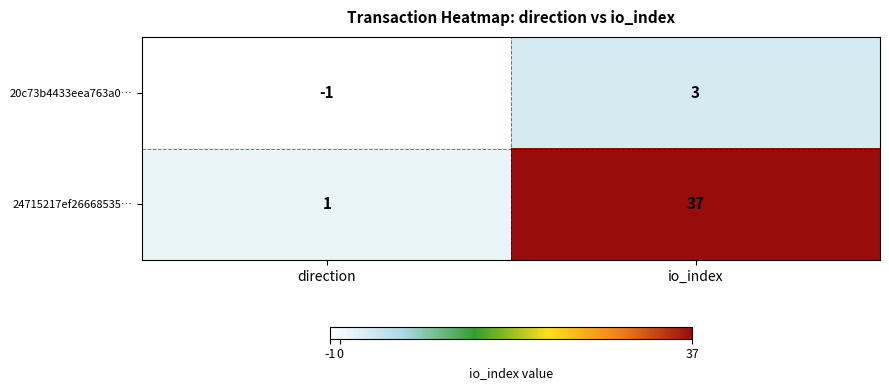

Count the number of categories in the chart.

2